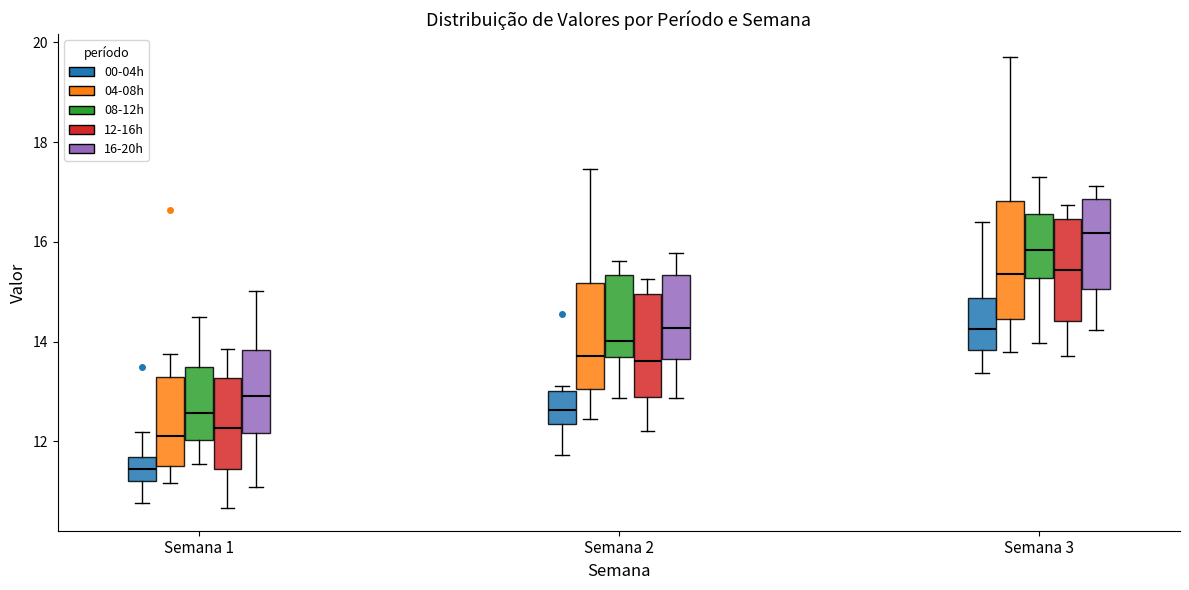

Which box is the tallest, from its lower edge to its upper edge?

Semana 3 (04-08h)